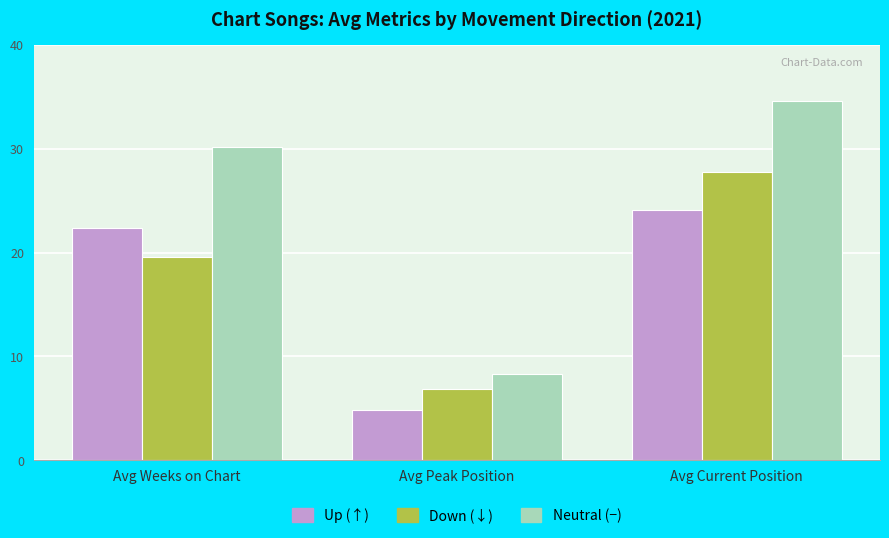

What position from the right is Avg Weeks on Chart?

3